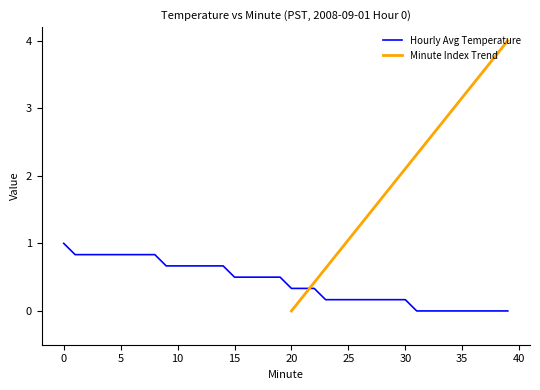

Reading left to right, what are all the values shown in this chart?

1.0	0.8	0.8	0.8	0.8	0.8	0.8	0.8	0.8	0.7	0.7	0.7	0.7	0.7	0.7	0.5	0.5	0.5	0.5	0.5	0.3	0.3	0.3	0.2	0.2	0.2	0.2	0.2	0.2	0.2	0.2	0.0	0.0	0.0	0.0	0.0	0.0	0.0	0.0	0.0